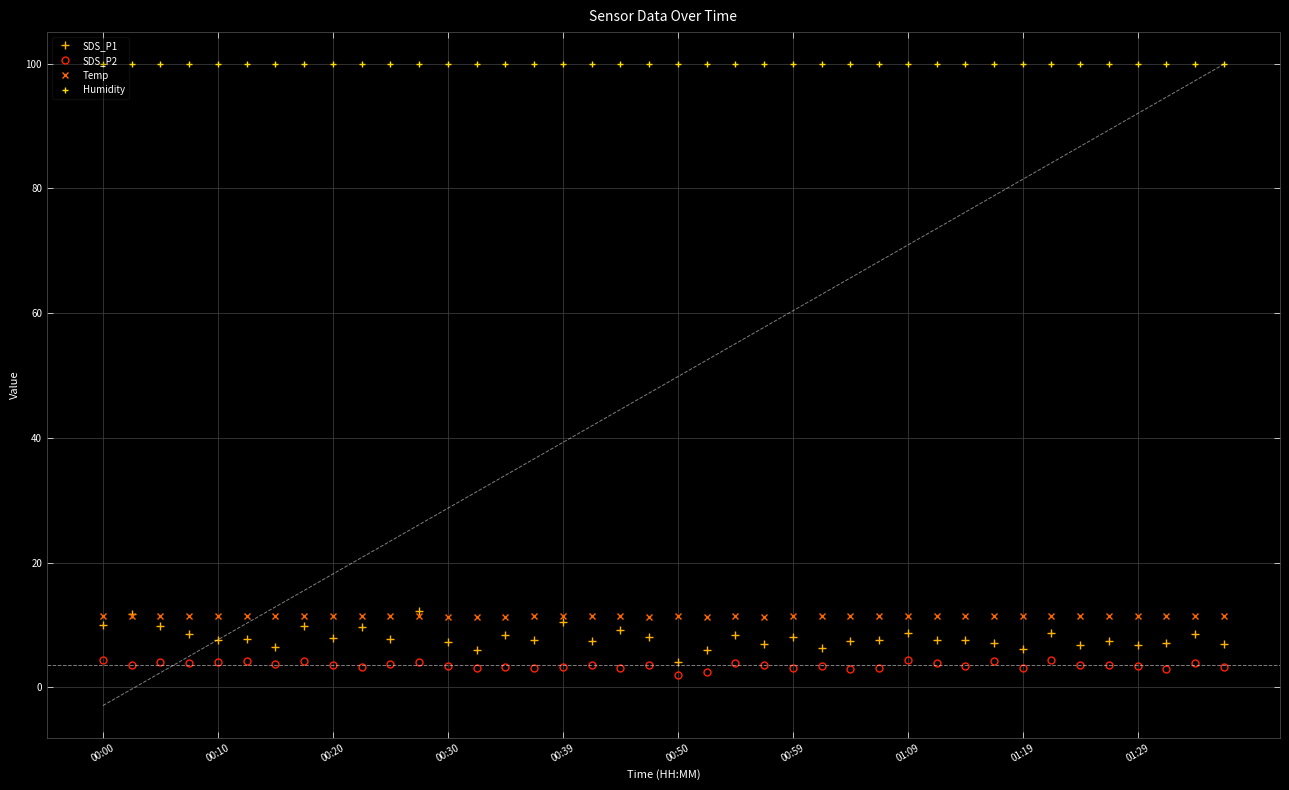

At which category is the sum across all series the highest?

11